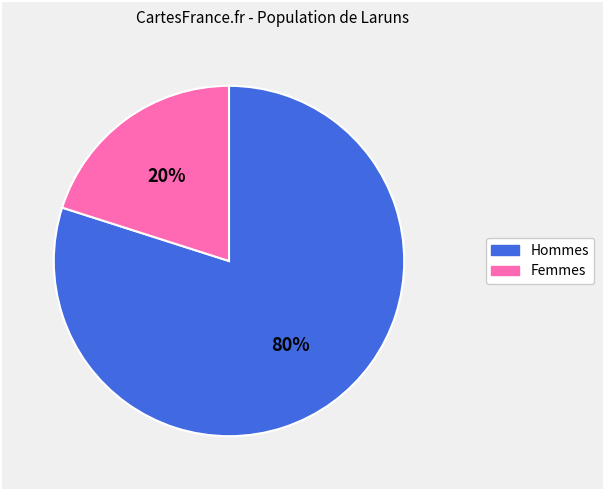

Is there any slice that represents more than half of the pie?

Yes